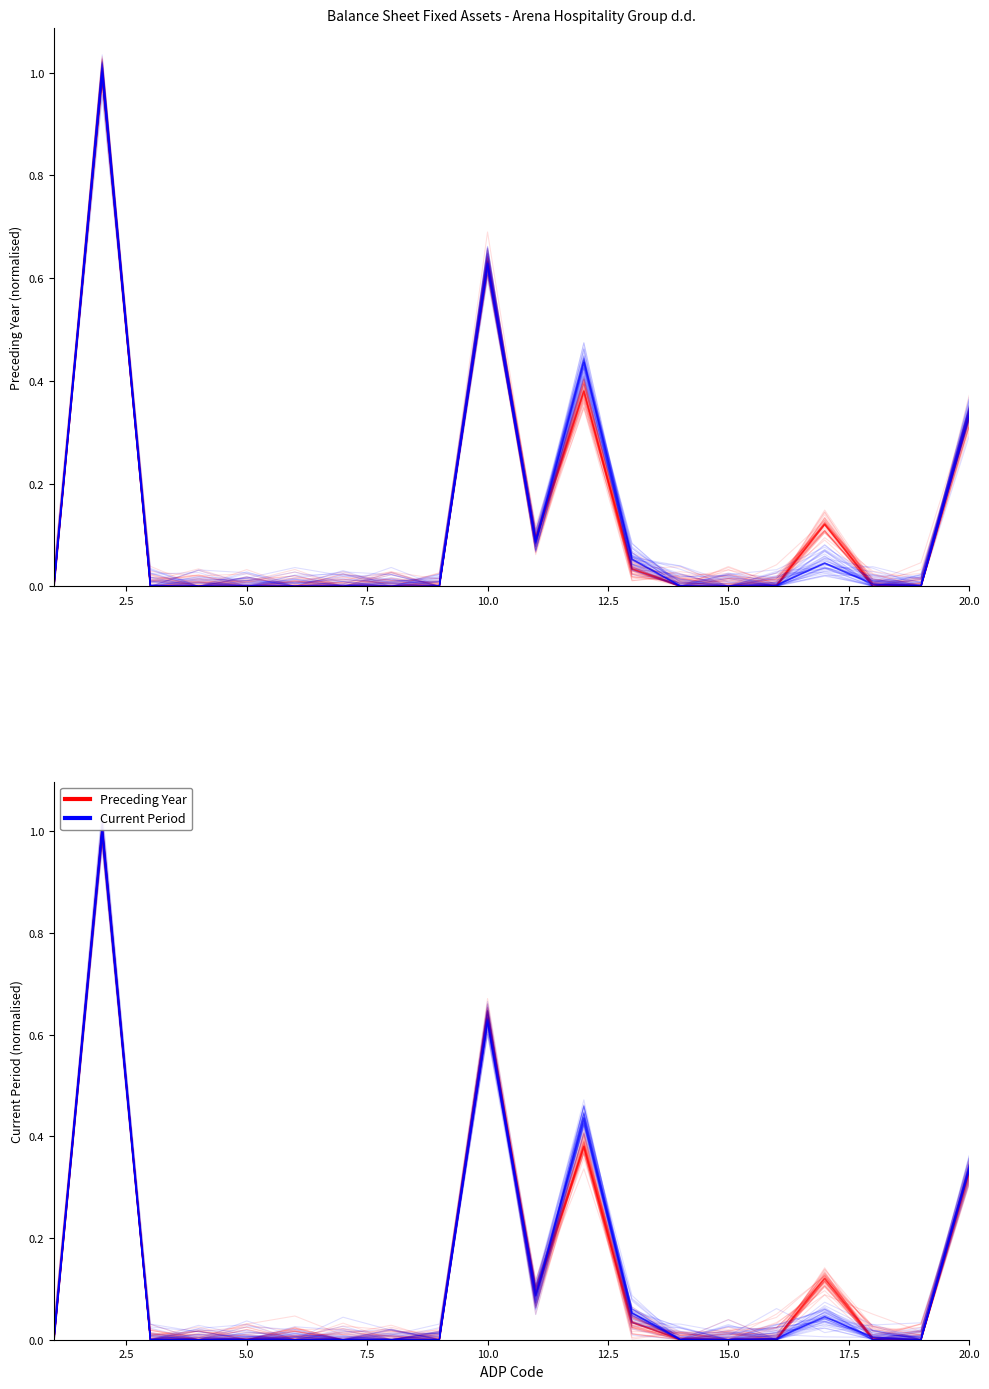

How many lines are shown in the chart?

4